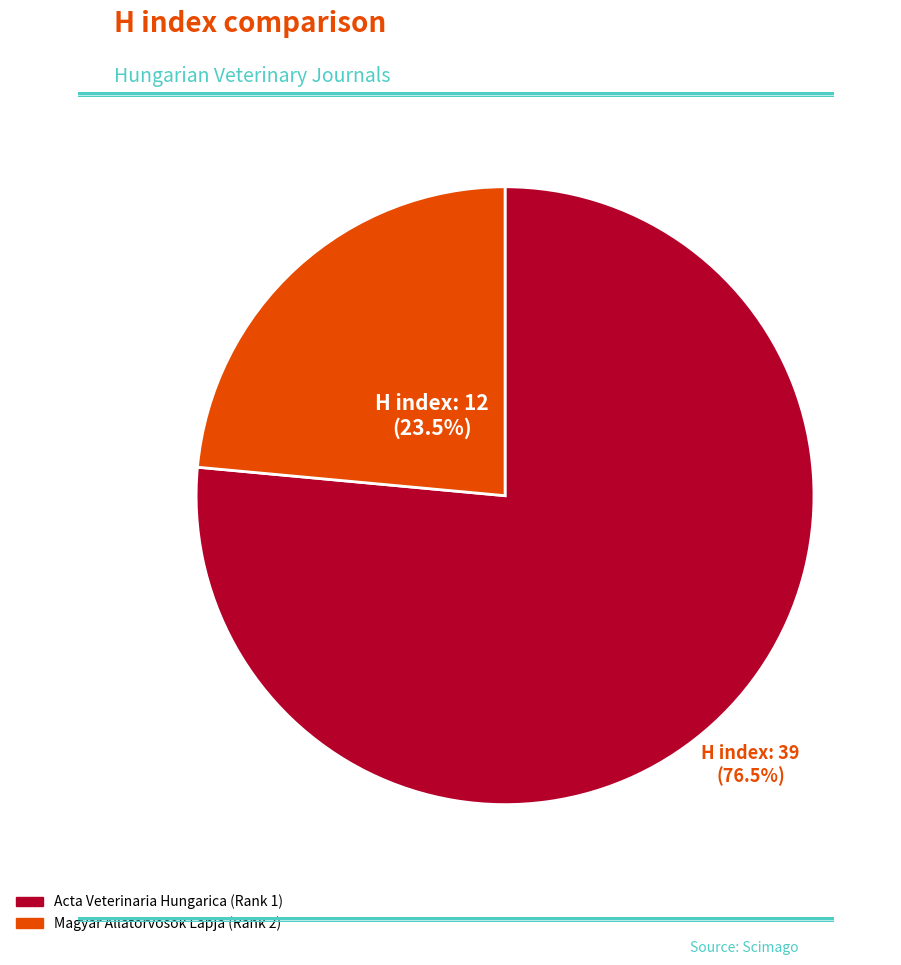

What is the smallest slice in the pie chart?

Magyar Allatorvosok Lapja (Rank 2)